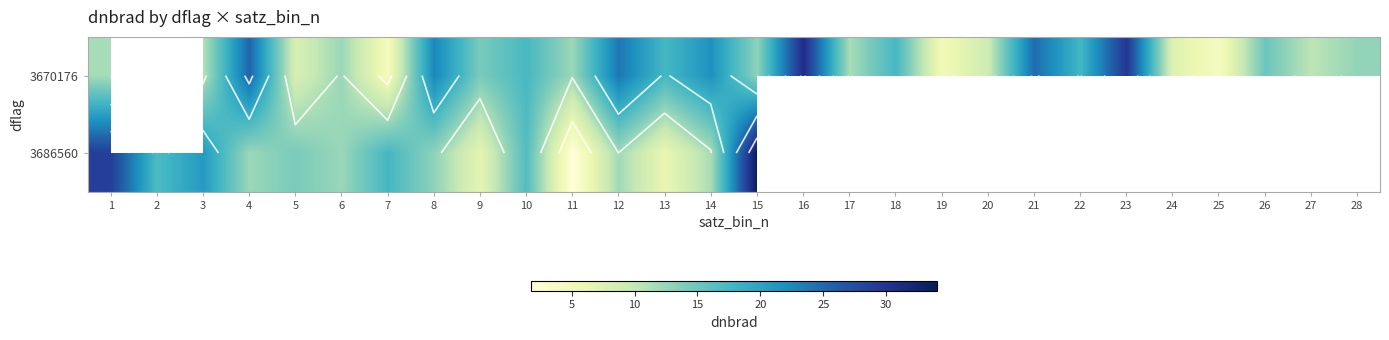

Rank the series by their average value, from lowest to highest.

3670176, 3686560